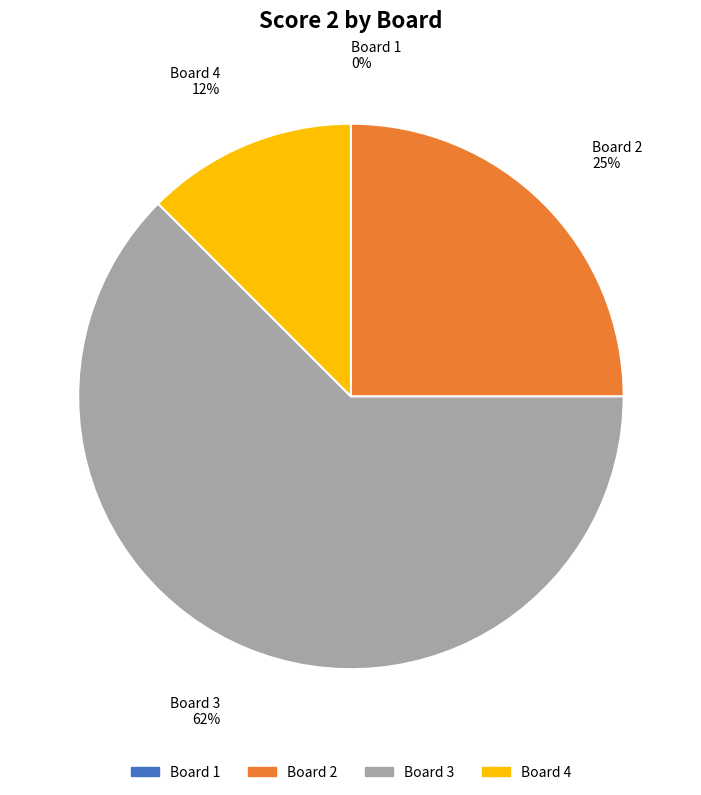

What is the largest slice in the pie chart?

Board 3